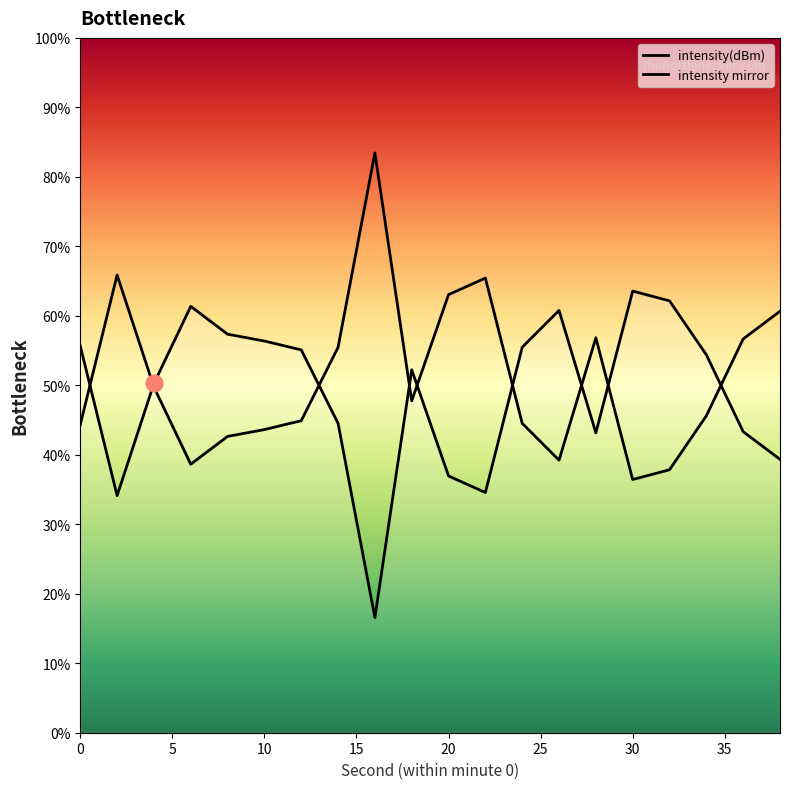

How many lines are shown in the chart?

2